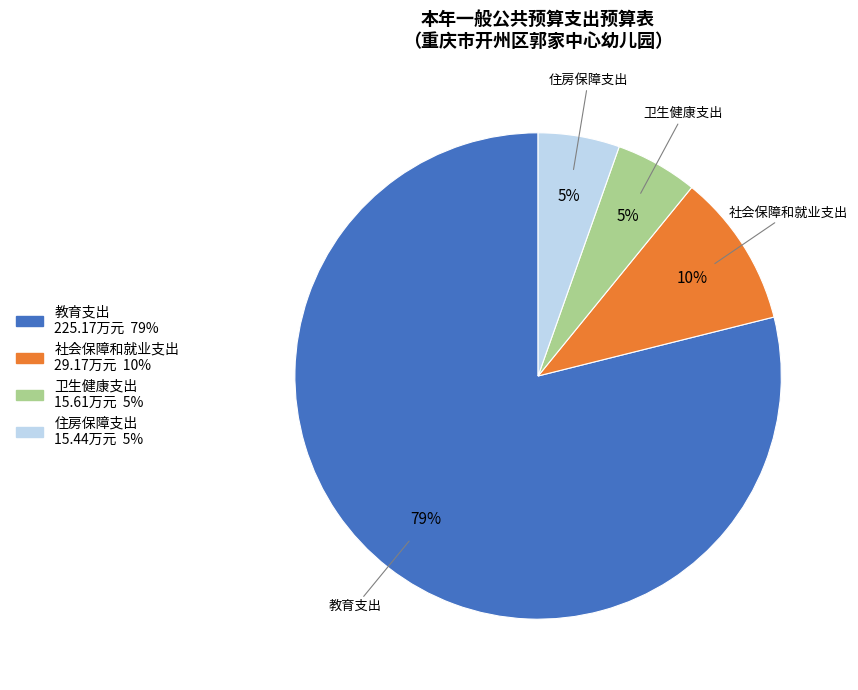

Which category has the biggest portion of the pie?

教育支出